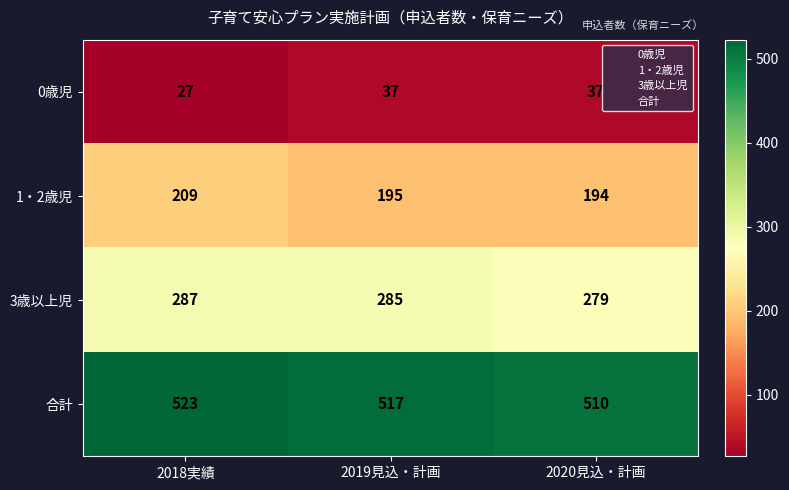

At 2019見込・計画, list the series in order from largest to smallest.

合計, 3歳以上児, 1・2歳児, 0歳児